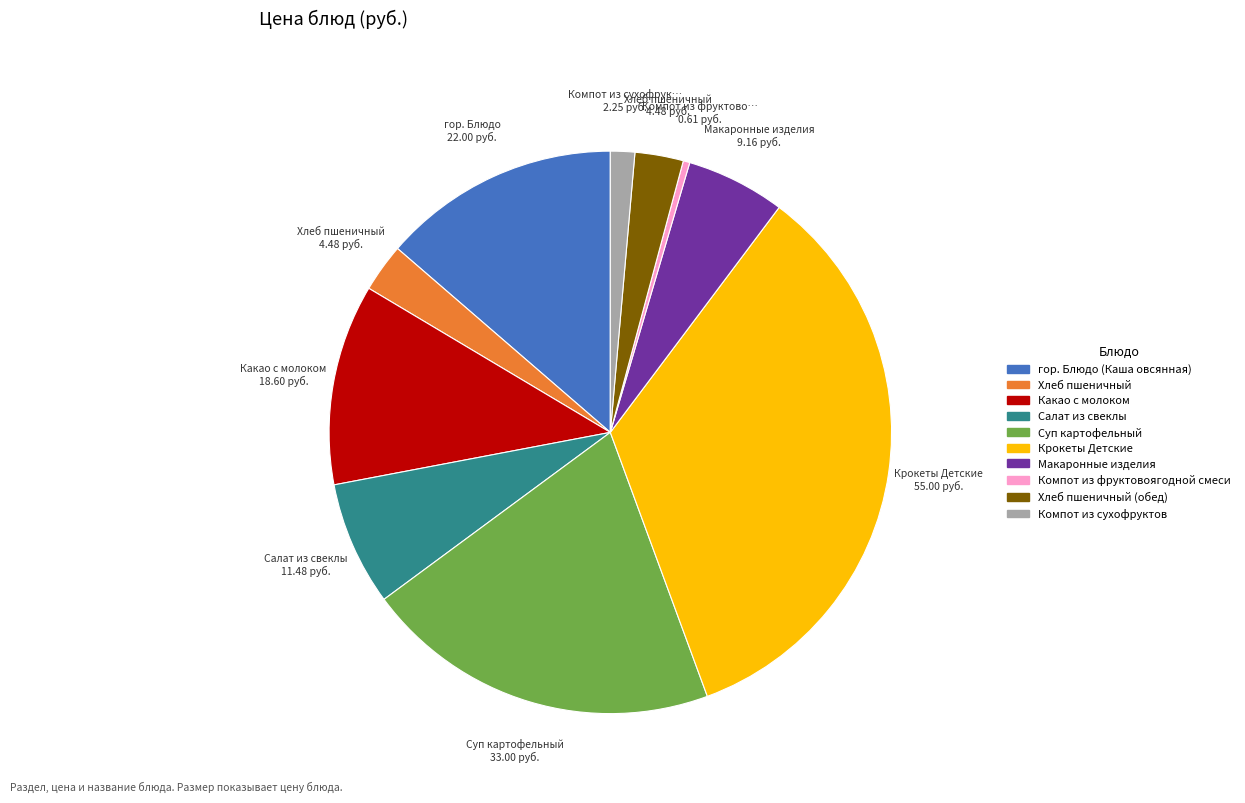

Is there any slice that represents more than half of the pie?

No